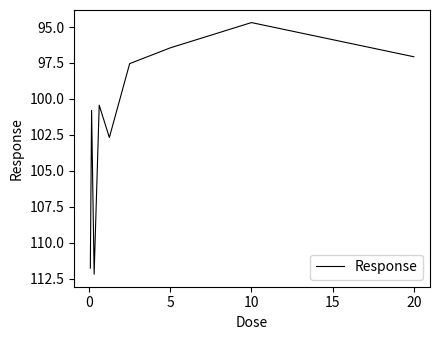

What is the smallest value displayed?

94.7